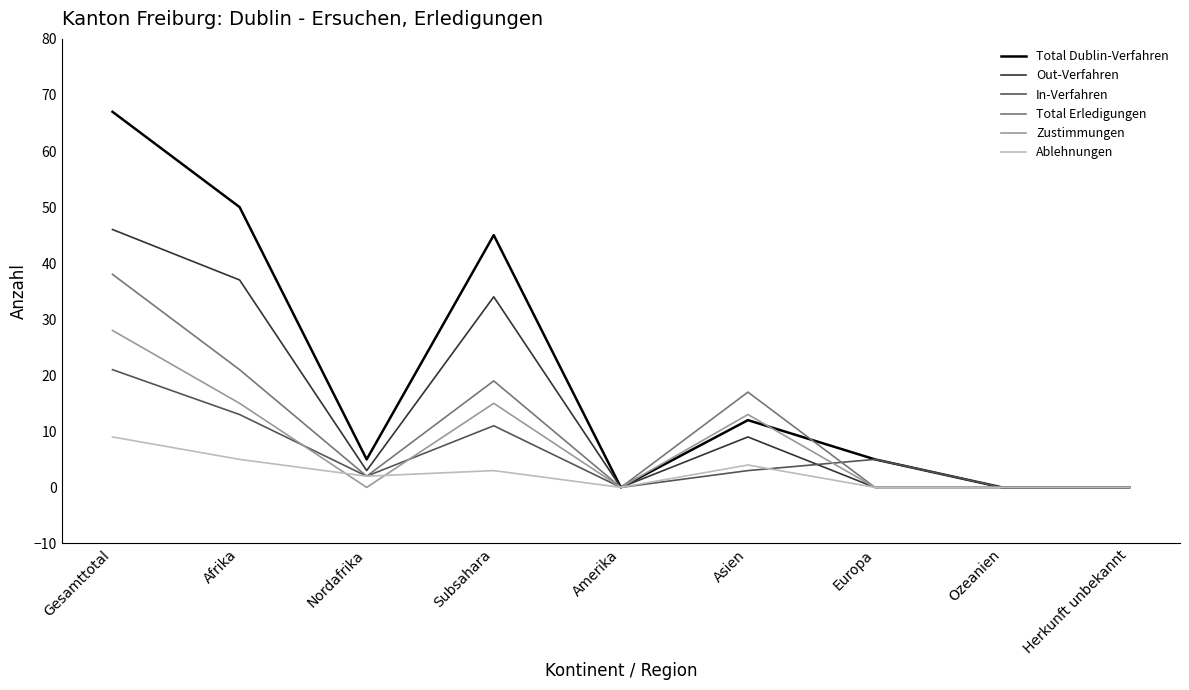

How many categories are shown in the chart?

9